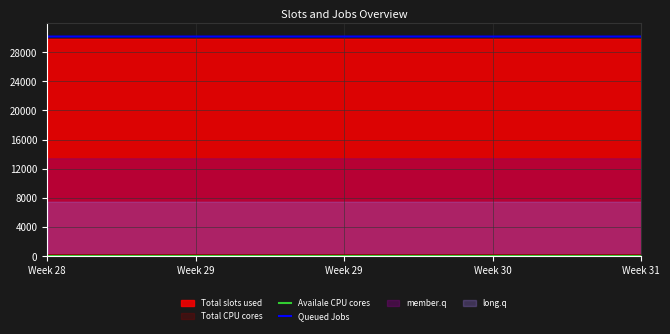

What is the sum of all Availale CPU cores values?

1269.9